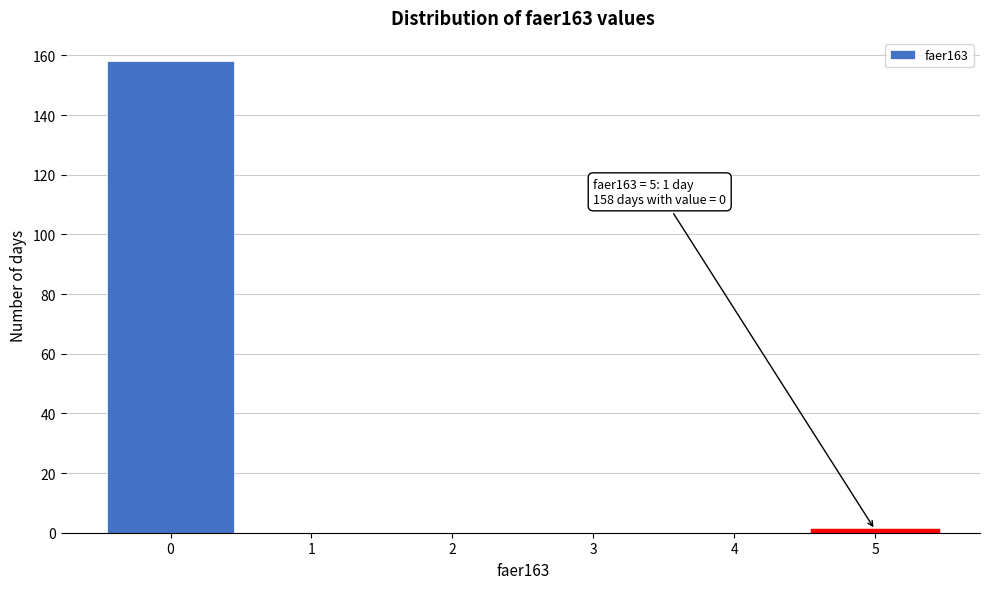

Over which range of the x-axis is the bar tallest?

-0.5 to 0.5